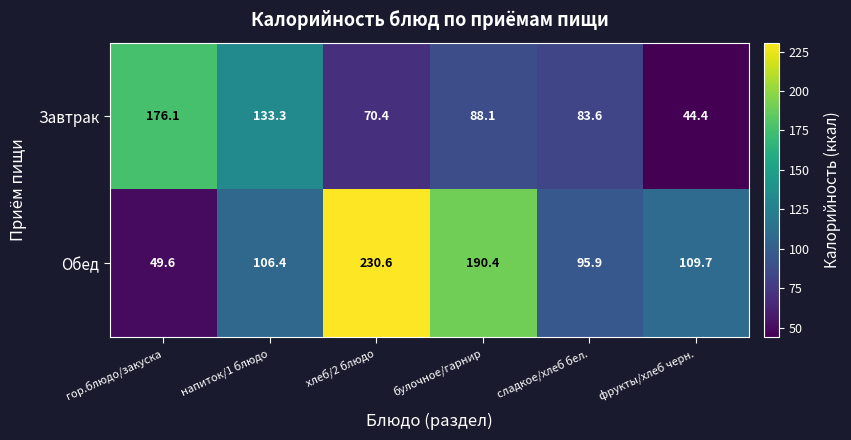

Reading left to right, what are all the values shown in this chart?

Завтрак: 176.1	133.3	70.4	88.1	83.6	44.4
Обед: 49.6	106.4	230.6	190.4	95.9	109.7